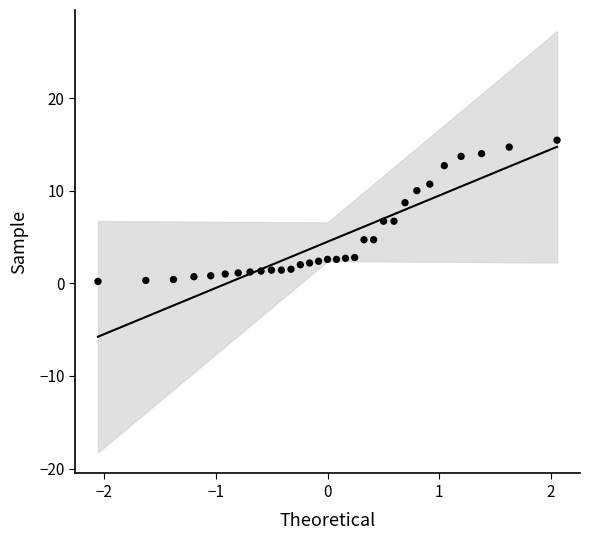

What is the range of X values (max minus min)?

4.1